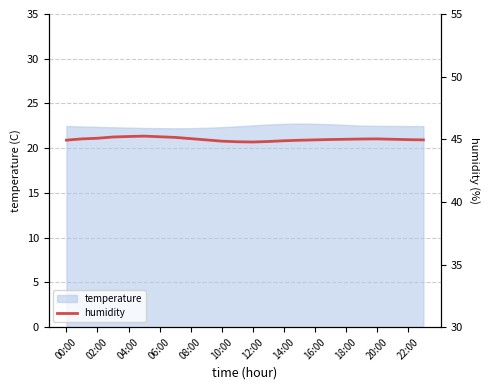

The temperature series shows 22.3 at 04:00. True or false?

True